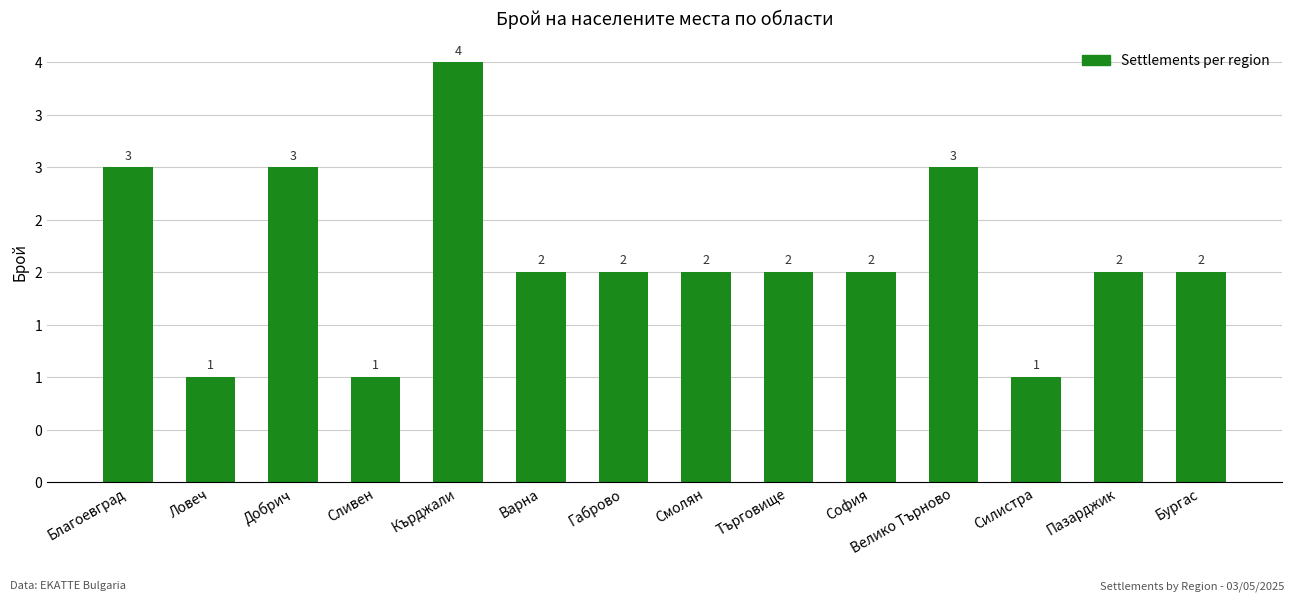

What is the minimum value shown in the chart?

1